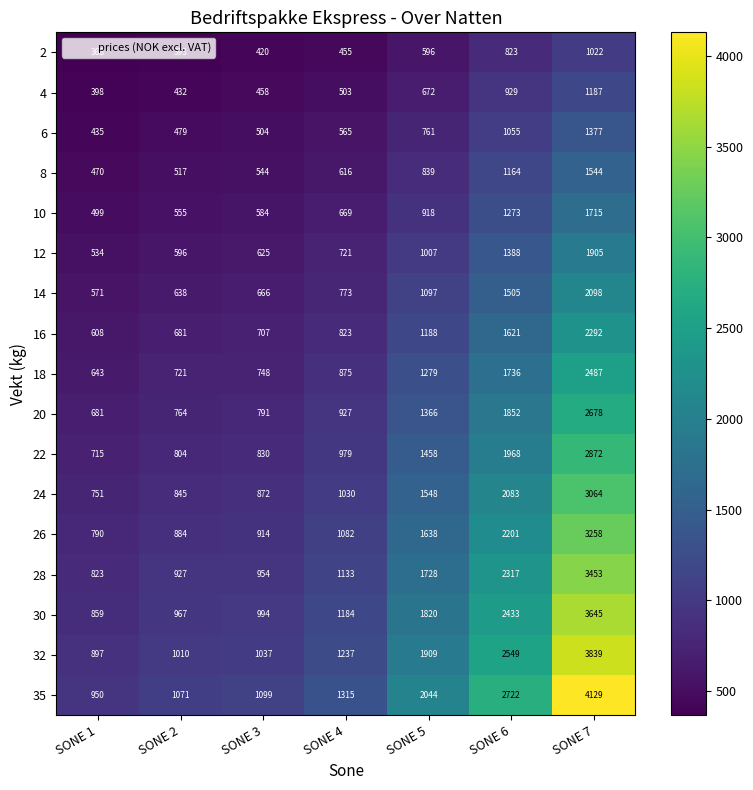

What is the spread (max minus min) of values at SONE 3?

679